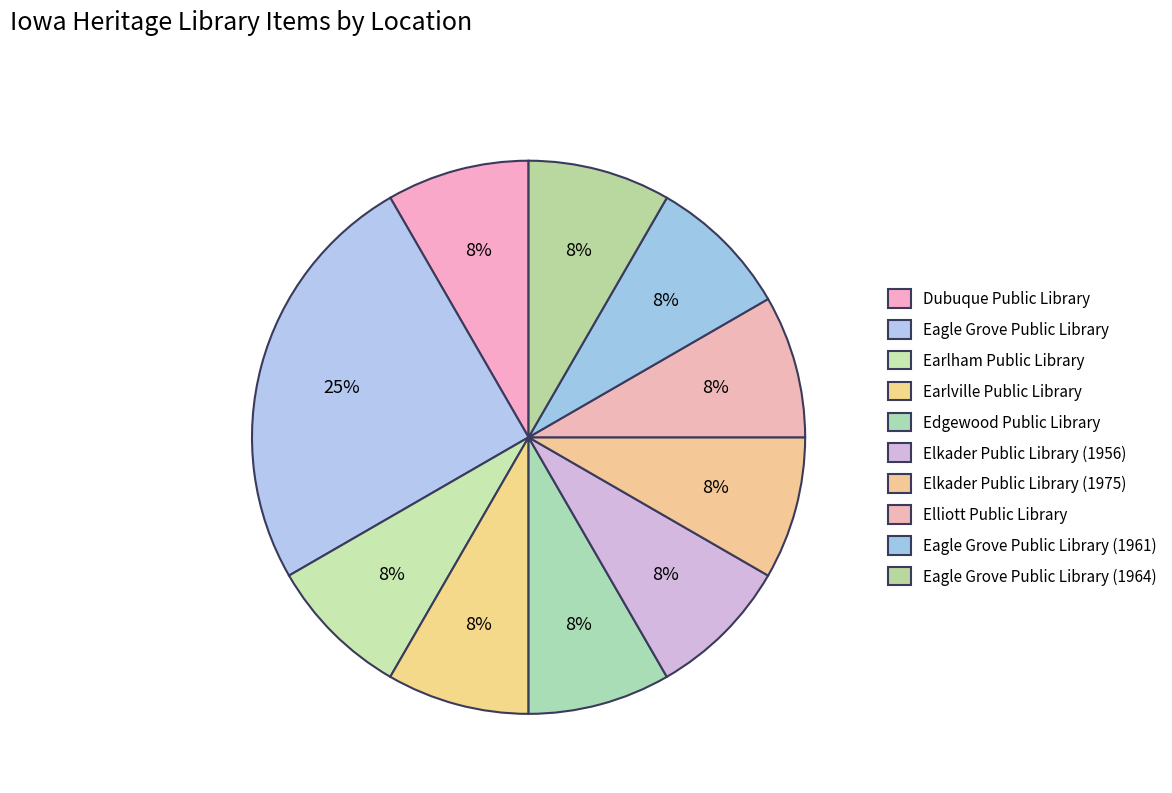

How many slices are in this pie chart?

10